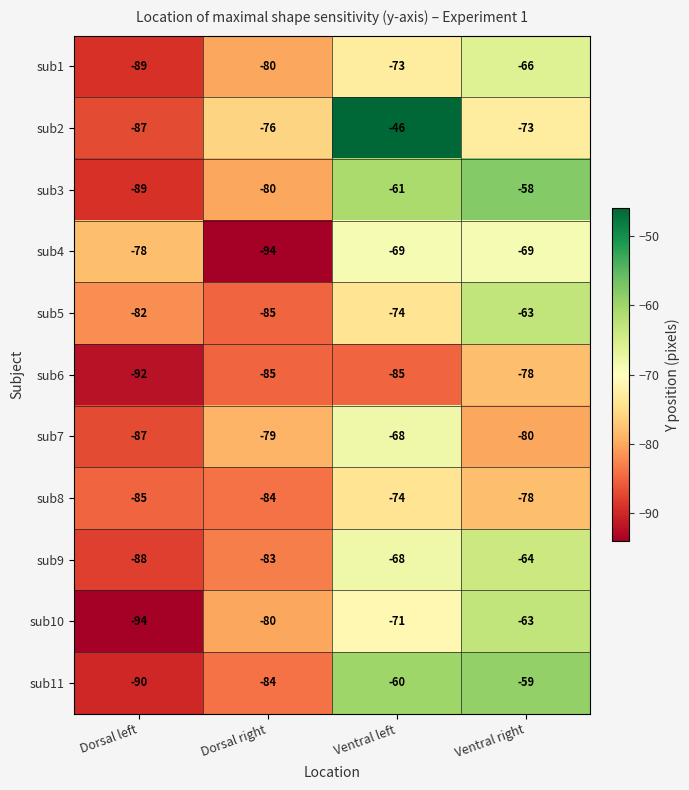

Which series has the largest total across all categories?

sub2